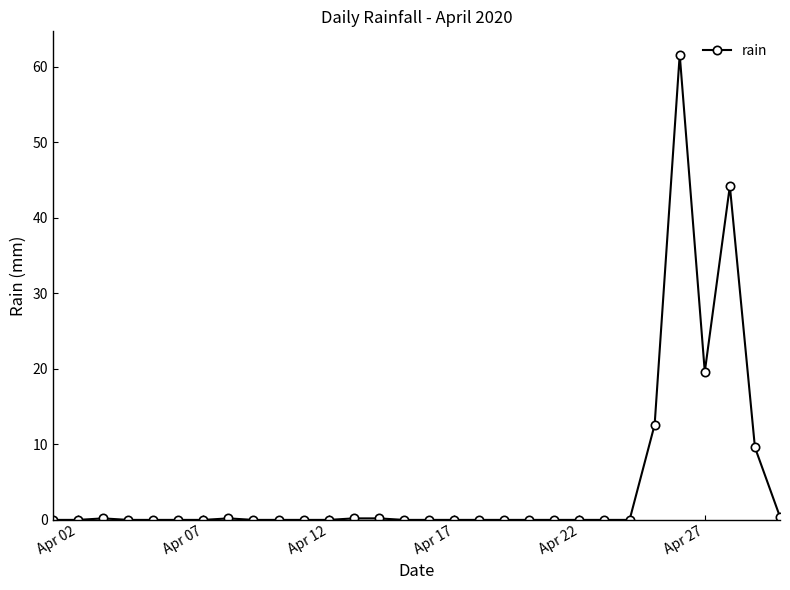

Count the number of data series in this chart.

1